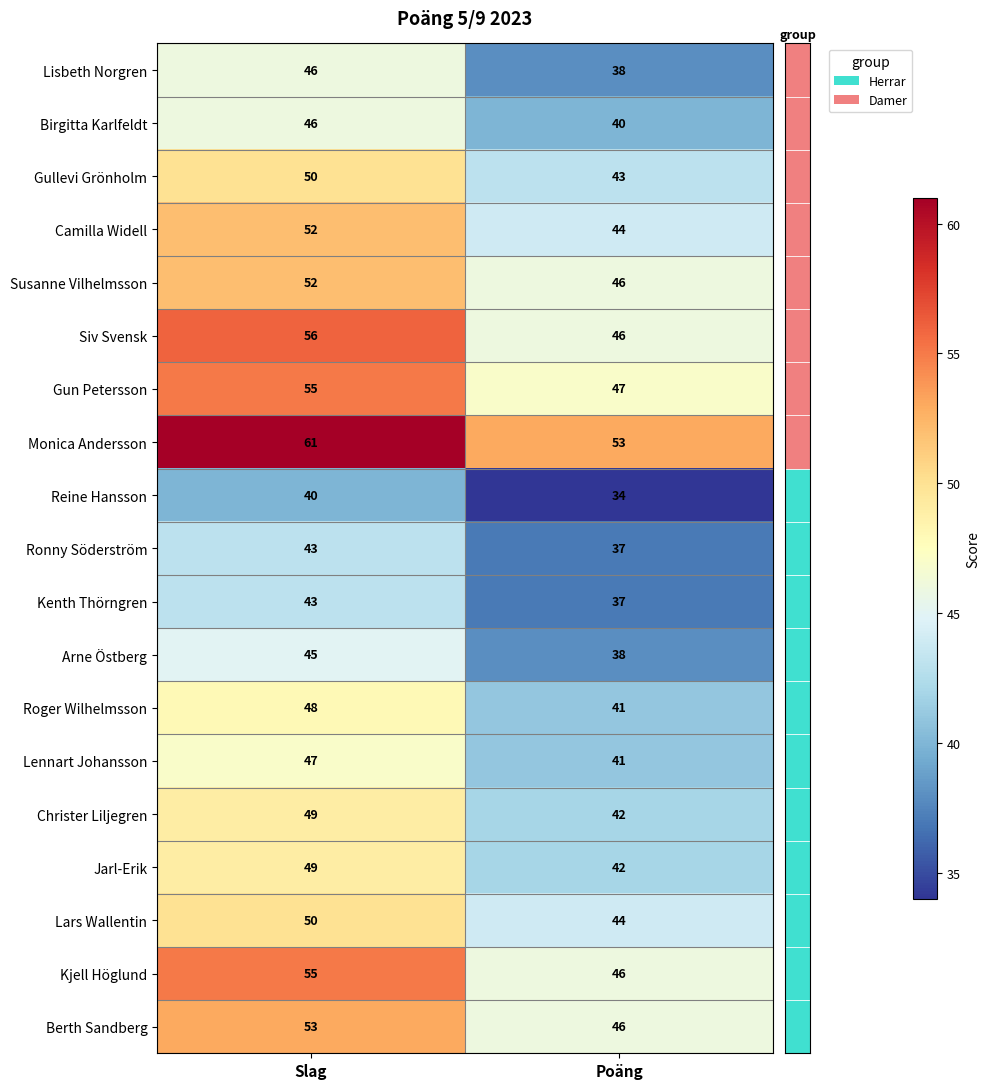

What is the approximate value of Ronny Söderström at Poäng?

37